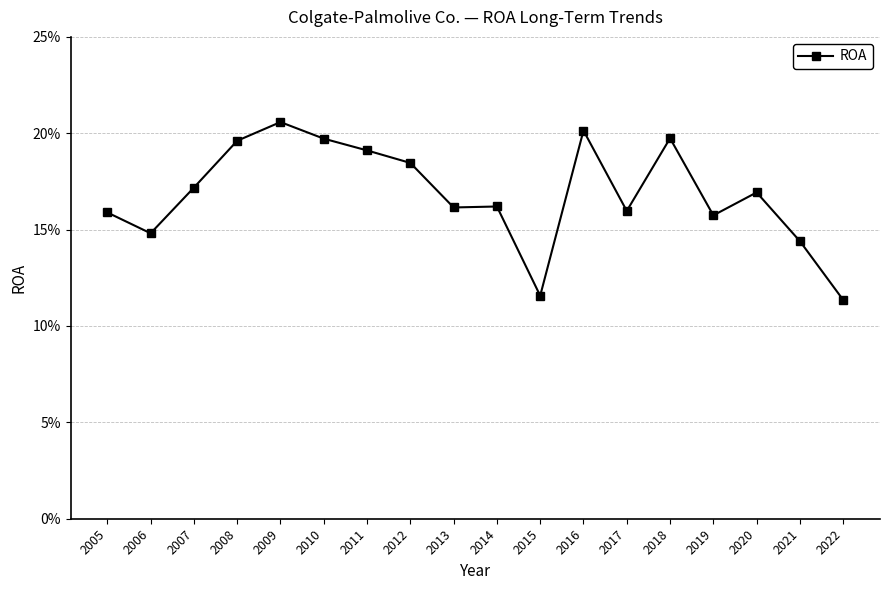

How many values are between 0 and 1?

18